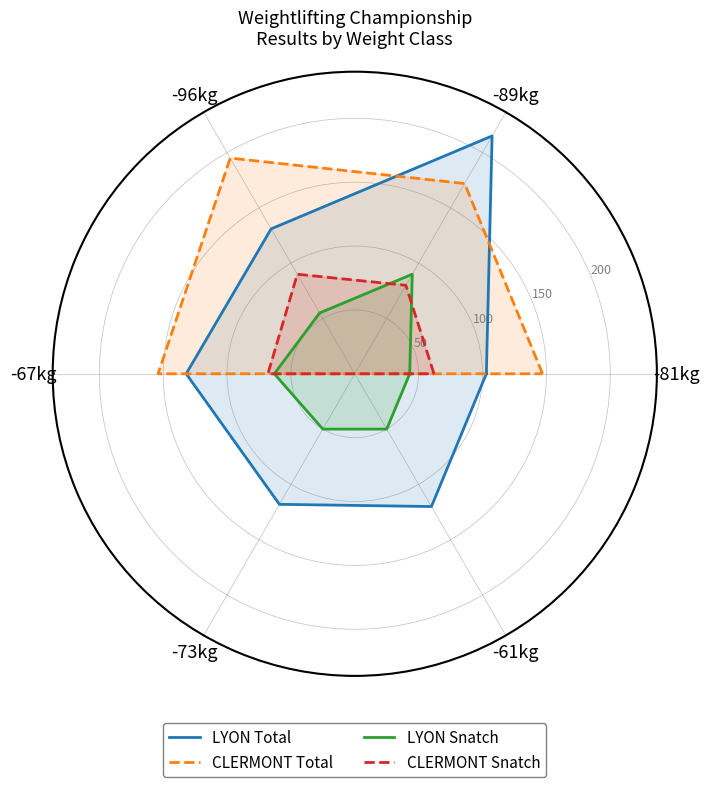

What is the value of the LYON Total point at the 2nd from the left?

215